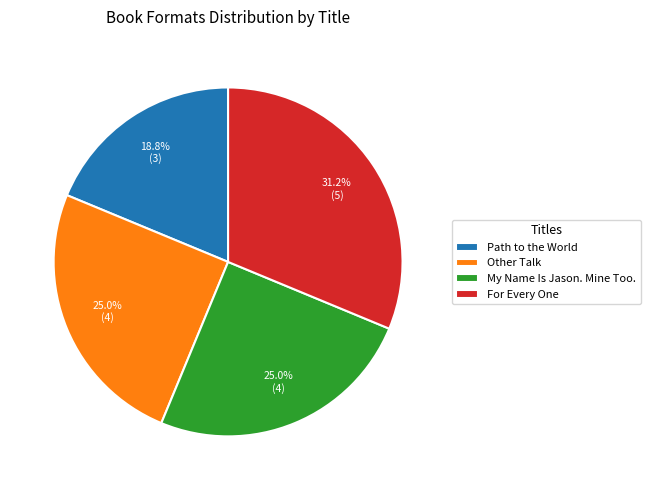

Which slice is the largest?

For Every One